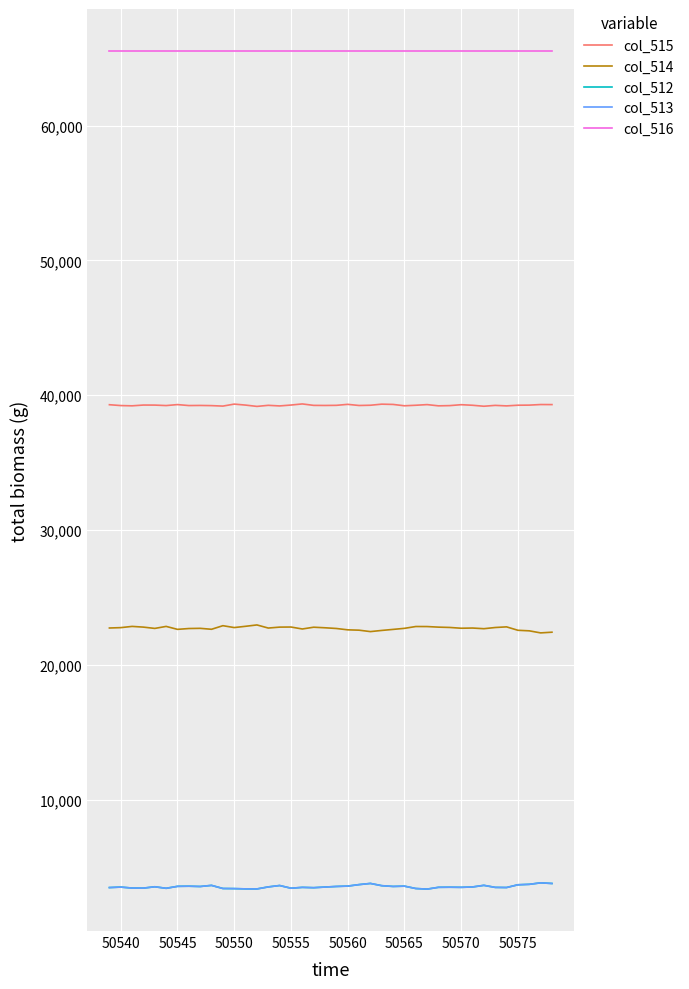

At how many categories does at least one series exceed 12388?

40